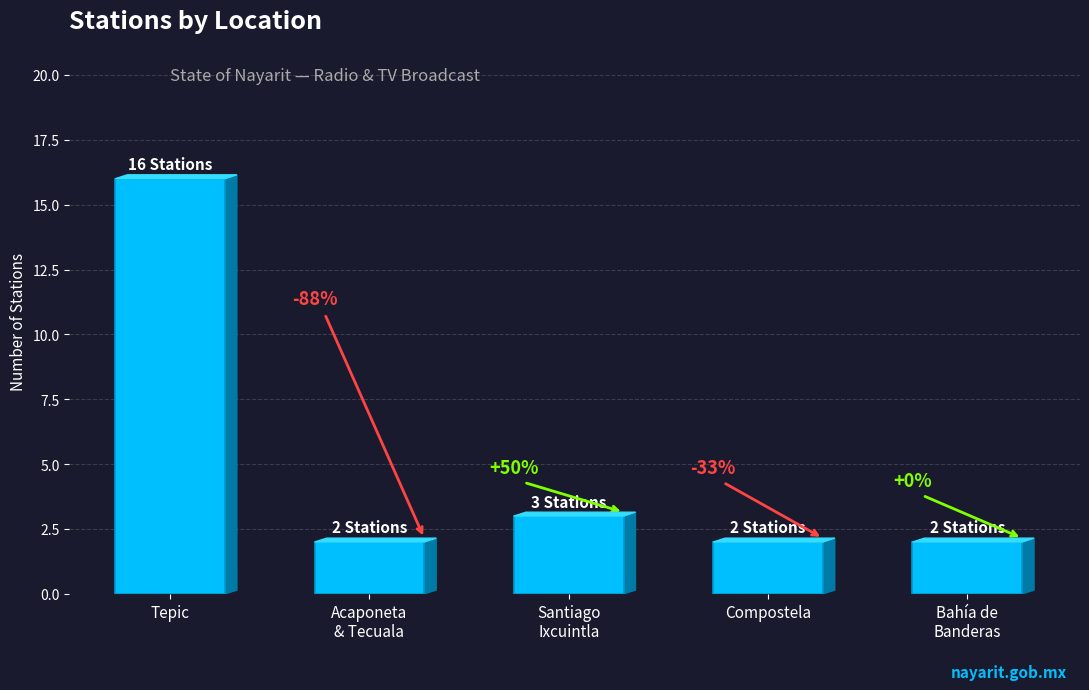

What is the label of the 5th bar from the left?

Bahía de
Banderas